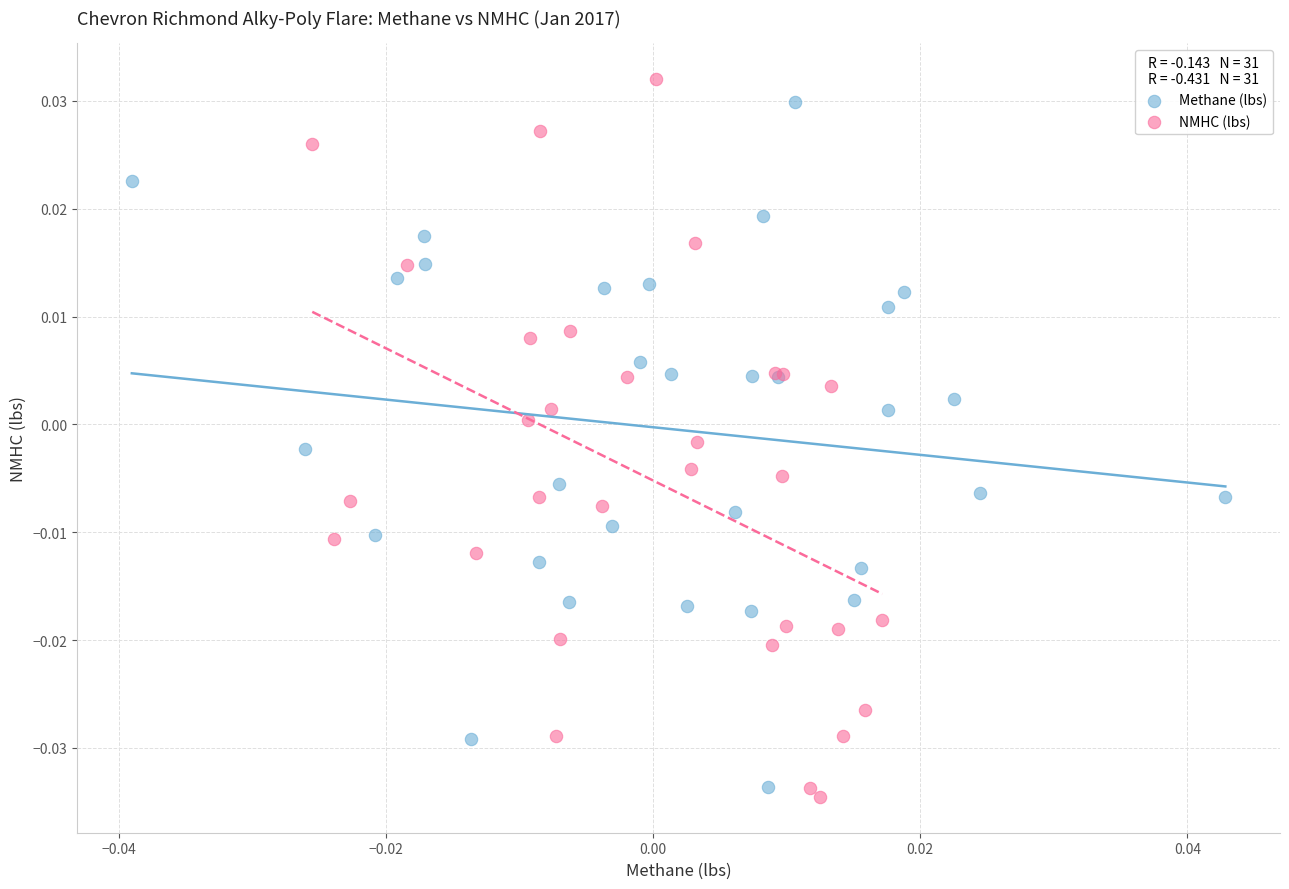

Which series contains the lowest Y value?

NMHC (lbs)